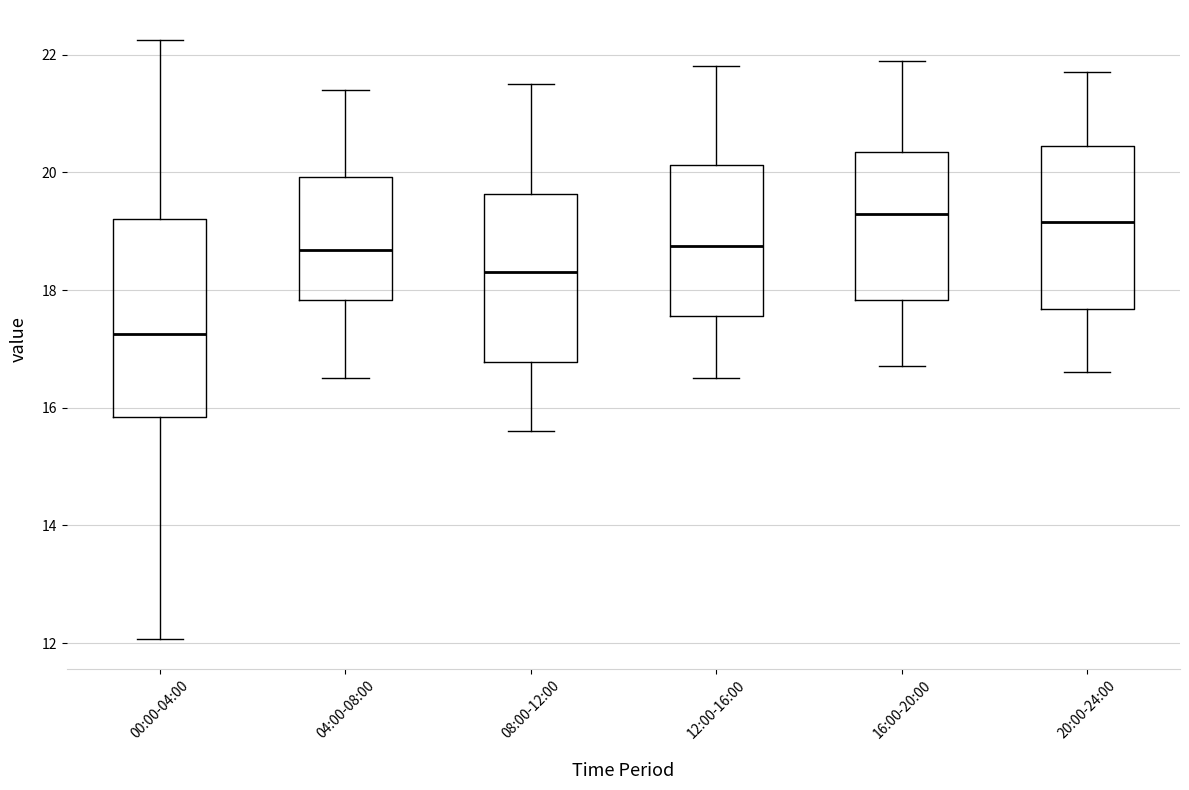

Which box is the tallest, from its lower edge to its upper edge?

00:00-04:00